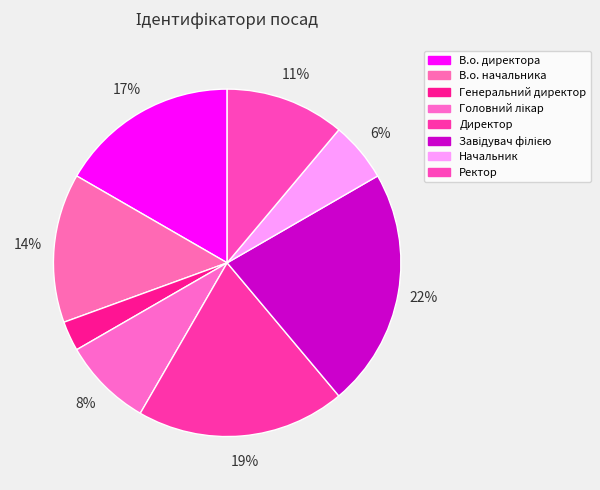

To the nearest percent, what is the difference between the Завідувач філією and В.о. начальника slice percentages?

8%